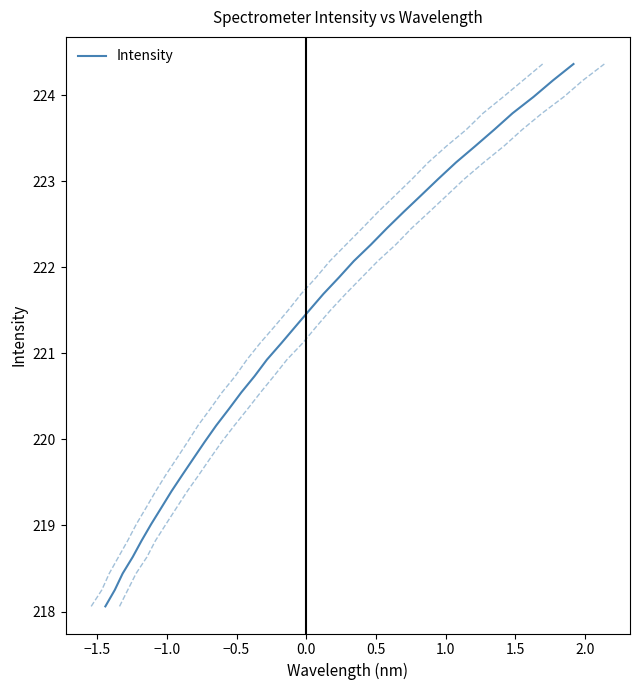

Is it true that the value at −1.5 is 218.3?

True